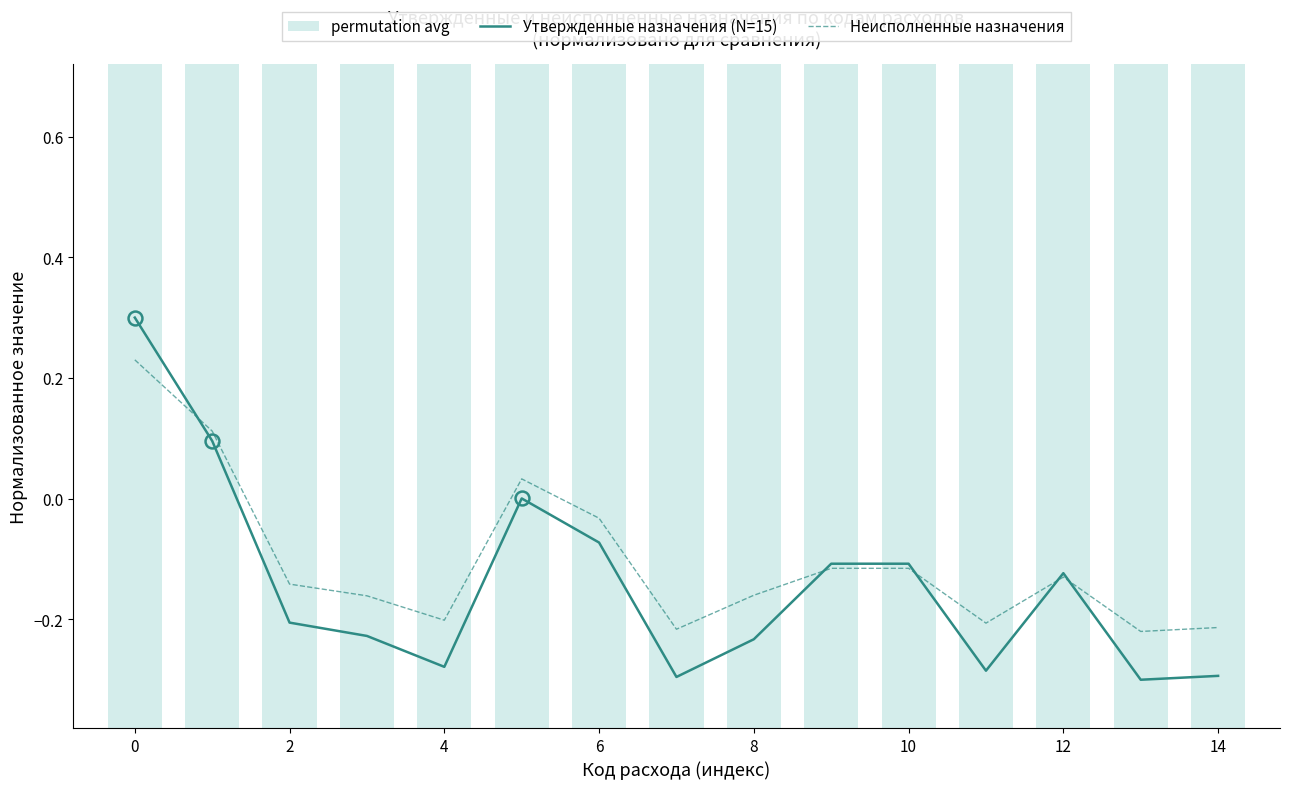

What is the difference between the second highest and minimum values in the Неисполненные назначения series?

0.3